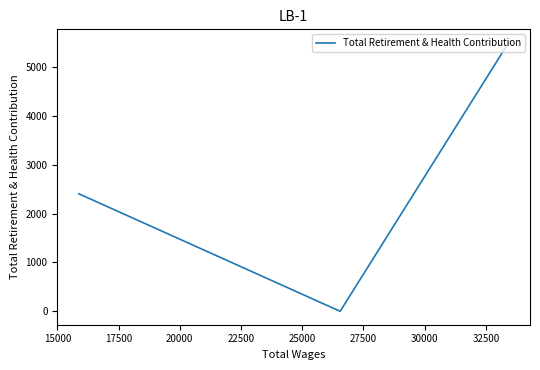

How many values are between 0 and 5497?

3